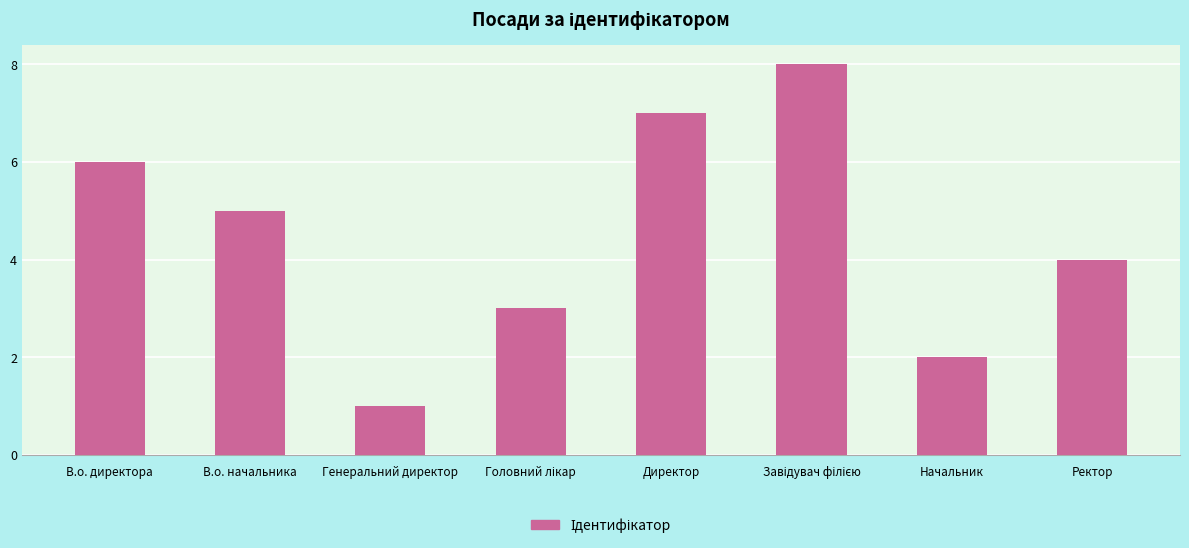

Reading left to right, transcribe all the data shown in this chart.

6	5	1	3	7	8	2	4